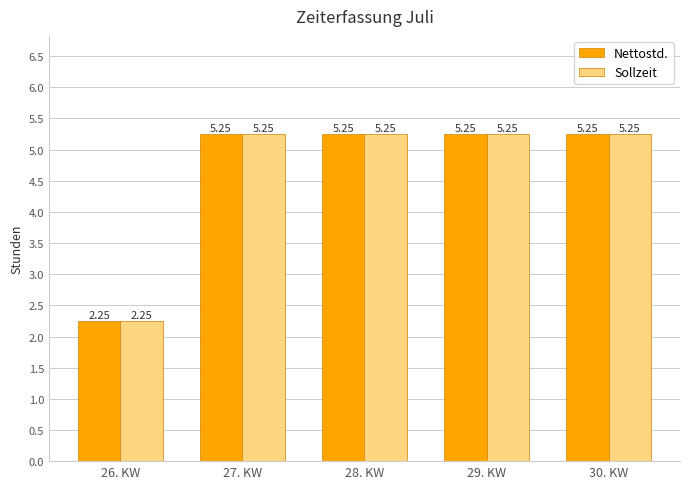

What is the average value of the Nettostd. series?

4.7